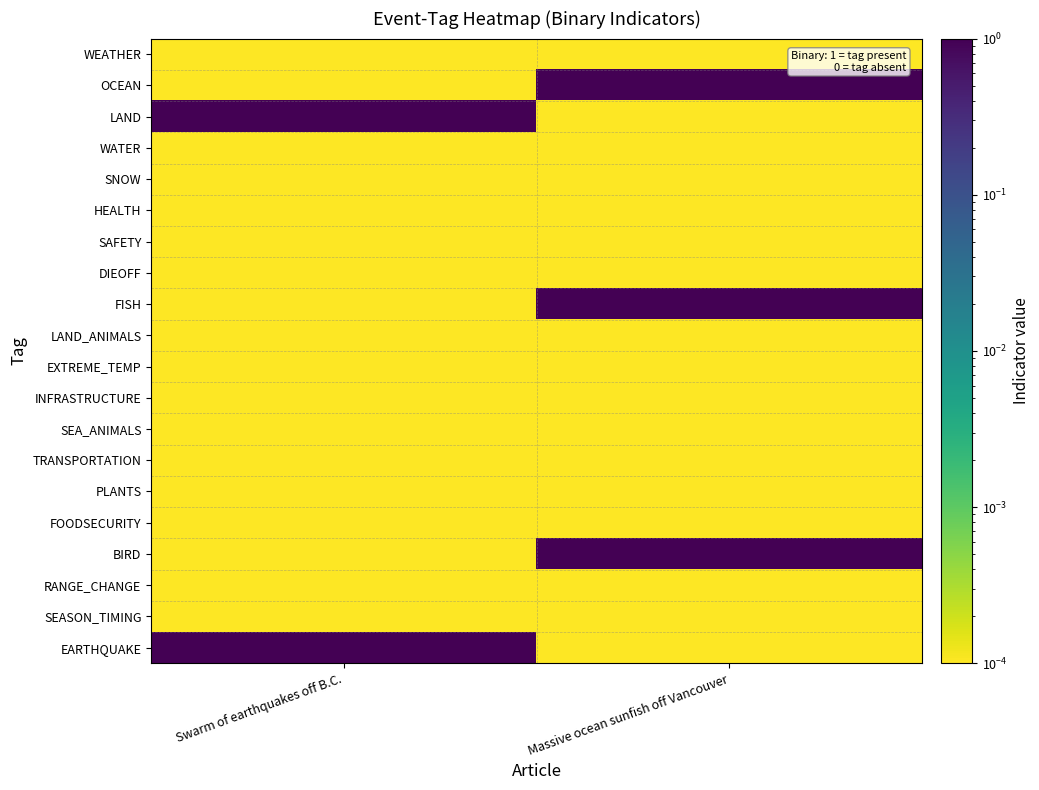

Reading left to right, list all the values displayed in this chart.

WEATHER: Swarm of earthquakes off B.C.=0.0	Massive ocean sunfish off Vancouver=0.0
OCEAN: Swarm of earthquakes off B.C.=0.0	Massive ocean sunfish off Vancouver=1.0
LAND: Swarm of earthquakes off B.C.=1.0	Massive ocean sunfish off Vancouver=0.0
WATER: Swarm of earthquakes off B.C.=0.0	Massive ocean sunfish off Vancouver=0.0
SNOW: Swarm of earthquakes off B.C.=0.0	Massive ocean sunfish off Vancouver=0.0
HEALTH: Swarm of earthquakes off B.C.=0.0	Massive ocean sunfish off Vancouver=0.0
SAFETY: Swarm of earthquakes off B.C.=0.0	Massive ocean sunfish off Vancouver=0.0
DIEOFF: Swarm of earthquakes off B.C.=0.0	Massive ocean sunfish off Vancouver=0.0
FISH: Swarm of earthquakes off B.C.=0.0	Massive ocean sunfish off Vancouver=1.0
LAND_ANIMALS: Swarm of earthquakes off B.C.=0.0	Massive ocean sunfish off Vancouver=0.0
EXTREME_TEMP: Swarm of earthquakes off B.C.=0.0	Massive ocean sunfish off Vancouver=0.0
INFRASTRUCTURE: Swarm of earthquakes off B.C.=0.0	Massive ocean sunfish off Vancouver=0.0
SEA_ANIMALS: Swarm of earthquakes off B.C.=0.0	Massive ocean sunfish off Vancouver=0.0
TRANSPORTATION: Swarm of earthquakes off B.C.=0.0	Massive ocean sunfish off Vancouver=0.0
PLANTS: Swarm of earthquakes off B.C.=0.0	Massive ocean sunfish off Vancouver=0.0
FOODSECURITY: Swarm of earthquakes off B.C.=0.0	Massive ocean sunfish off Vancouver=0.0
BIRD: Swarm of earthquakes off B.C.=0.0	Massive ocean sunfish off Vancouver=1.0
RANGE_CHANGE: Swarm of earthquakes off B.C.=0.0	Massive ocean sunfish off Vancouver=0.0
SEASON_TIMING: Swarm of earthquakes off B.C.=0.0	Massive ocean sunfish off Vancouver=0.0
EARTHQUAKE: Swarm of earthquakes off B.C.=1.0	Massive ocean sunfish off Vancouver=0.0